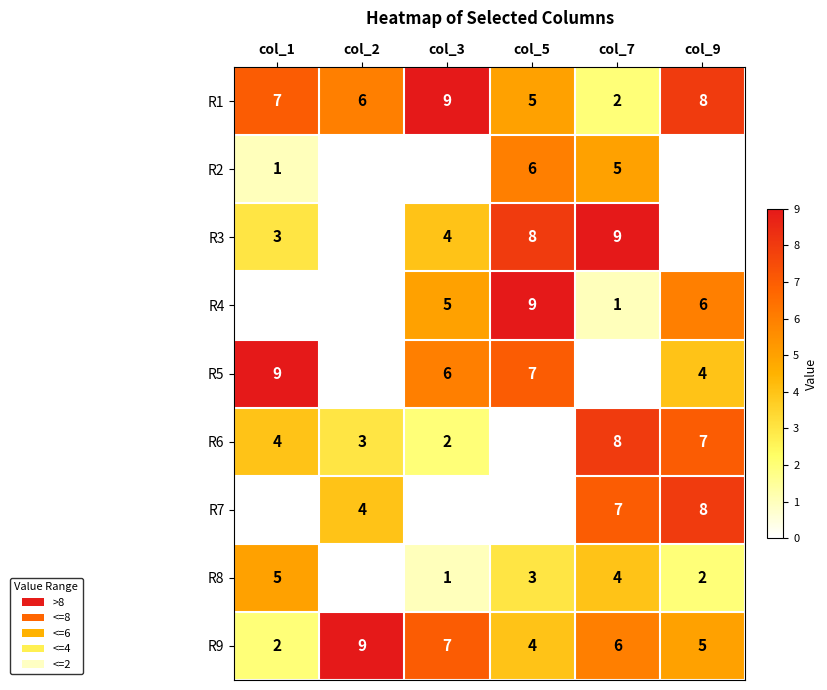

Is the value of R3 at col_5 greater than the value of R8 at col_3?

Yes